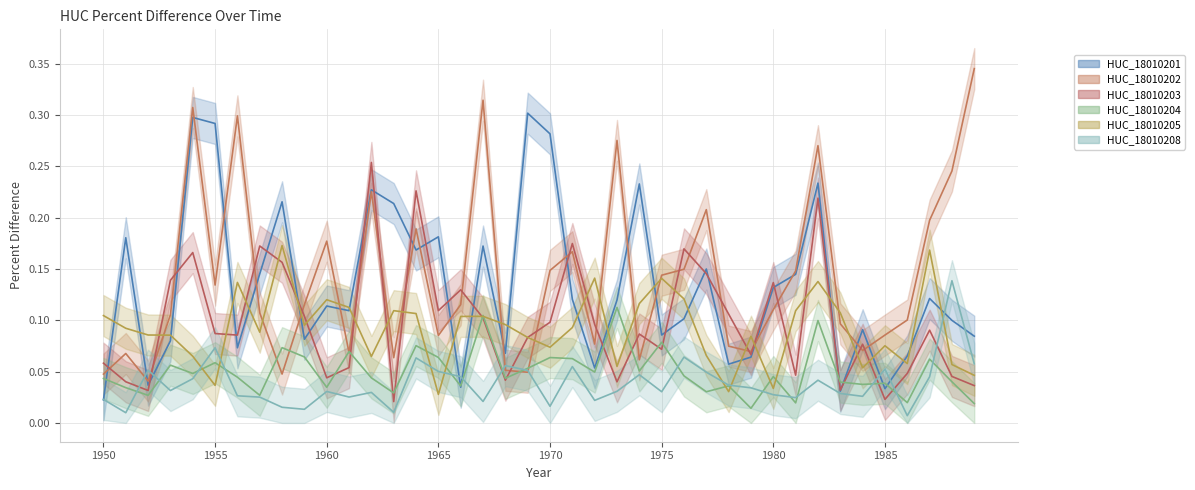

Reading left to right, what are all the values shown in this chart?

HUC_18010201: 0.0	0.2	0.0	0.1	0.3	0.3	0.1	0.1	0.2	0.1	0.1	0.1	0.2	0.2	0.2	0.2	0.0	0.2	0.1	0.3	0.3	0.1	0.1	0.1	0.2	0.1	0.1	0.1	0.1	0.1	0.1	0.1	0.2	0.0	0.1	0.0	0.1	0.1	0.1	0.1
HUC_18010202: 0.0	0.1	0.0	0.1	0.3	0.1	0.3	0.1	0.0	0.1	0.2	0.1	0.2	0.1	0.2	0.1	0.1	0.3	0.1	0.0	0.1	0.2	0.1	0.3	0.1	0.1	0.1	0.2	0.1	0.1	0.1	0.1	0.3	0.1	0.1	0.1	0.1	0.2	0.2	0.3
HUC_18010203: 0.1	0.0	0.0	0.1	0.2	0.1	0.1	0.2	0.2	0.1	0.0	0.1	0.3	0.0	0.2	0.1	0.1	0.1	0.0	0.1	0.1	0.2	0.1	0.0	0.1	0.1	0.2	0.1	0.1	0.1	0.1	0.0	0.2	0.0	0.1	0.0	0.0	0.1	0.0	0.0
HUC_18010204: 0.0	0.0	0.0	0.1	0.0	0.1	0.0	0.0	0.1	0.1	0.0	0.1	0.0	0.0	0.1	0.1	0.0	0.1	0.0	0.1	0.1	0.1	0.0	0.1	0.1	0.1	0.0	0.0	0.0	0.0	0.0	0.0	0.1	0.0	0.0	0.0	0.0	0.1	0.0	0.0
HUC_18010205: 0.1	0.1	0.1	0.1	0.1	0.0	0.1	0.1	0.2	0.1	0.1	0.1	0.1	0.1	0.1	0.0	0.1	0.1	0.1	0.1	0.1	0.1	0.1	0.1	0.1	0.1	0.1	0.1	0.0	0.1	0.0	0.1	0.1	0.1	0.1	0.1	0.1	0.2	0.1	0.0
HUC_18010208: 0.0	0.0	0.1	0.0	0.0	0.1	0.0	0.0	0.0	0.0	0.0	0.0	0.0	0.0	0.1	0.1	0.0	0.0	0.1	0.1	0.0	0.1	0.0	0.0	0.0	0.0	0.1	0.0	0.0	0.0	0.0	0.0	0.0	0.0	0.0	0.1	0.0	0.0	0.1	0.1